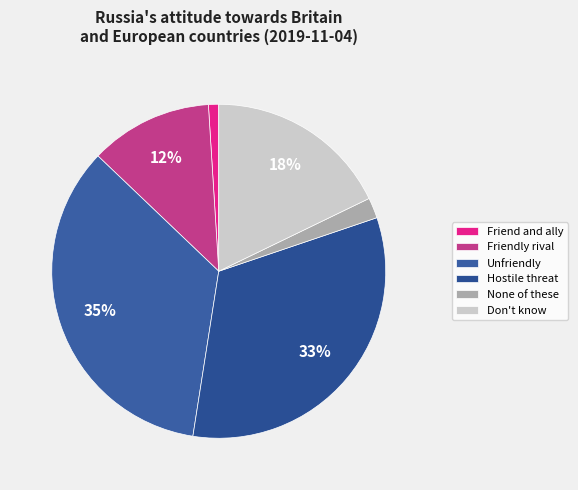

Count the number of slices in the pie.

6